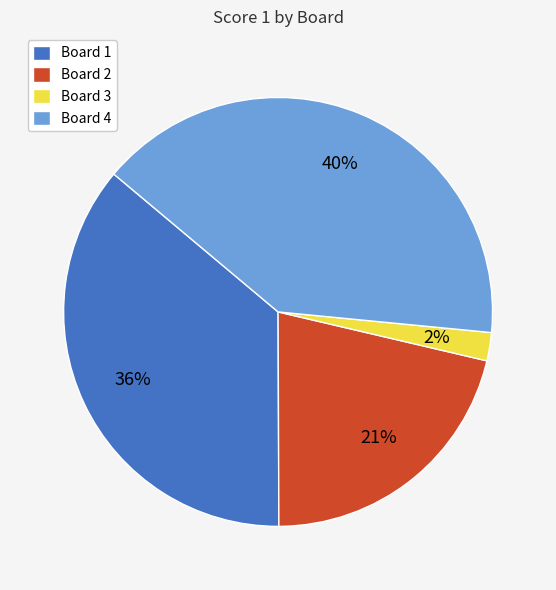

How many segments does this pie chart have?

4